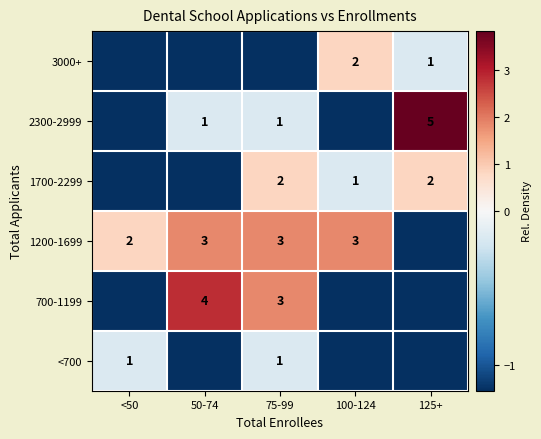

What is the difference between the <700 values at 75-99 and 50-74?

1.0